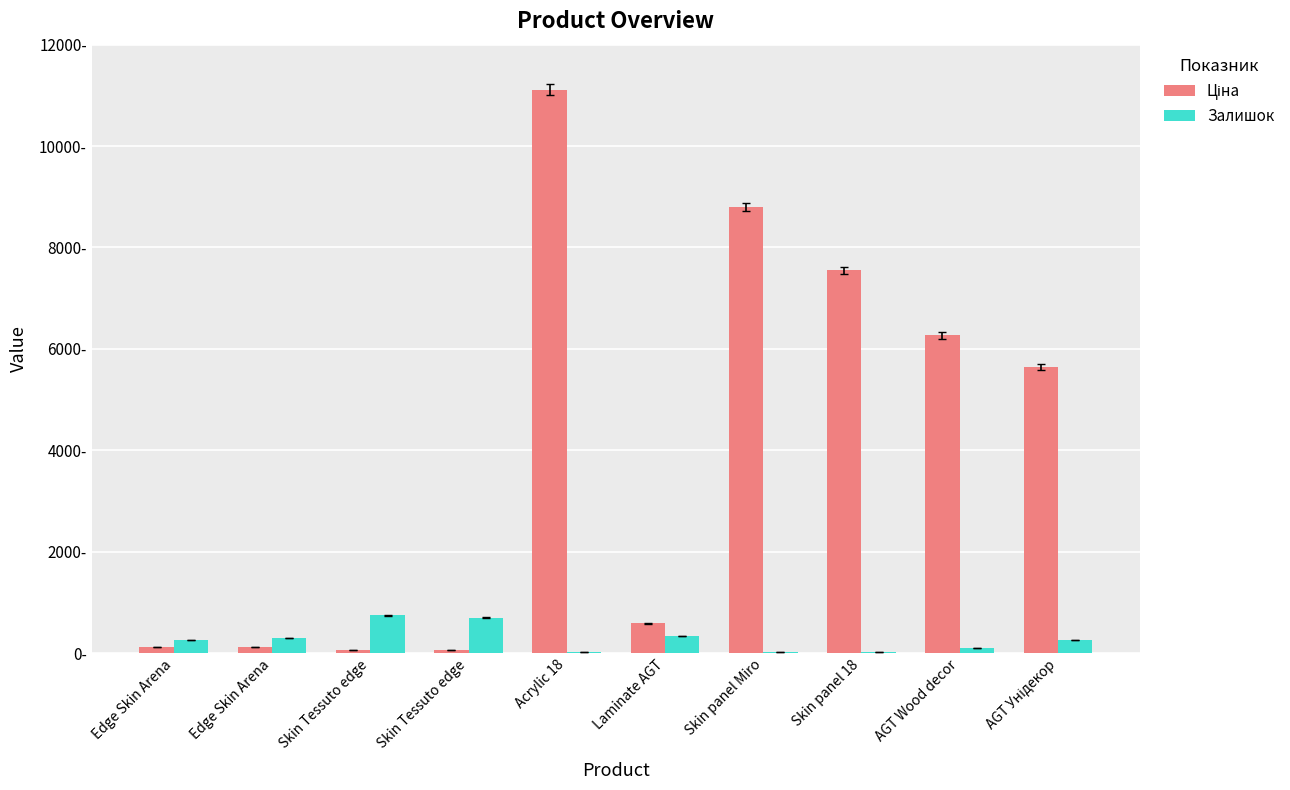

What is the label of the 7th bar from the left?

Skin panel Miro